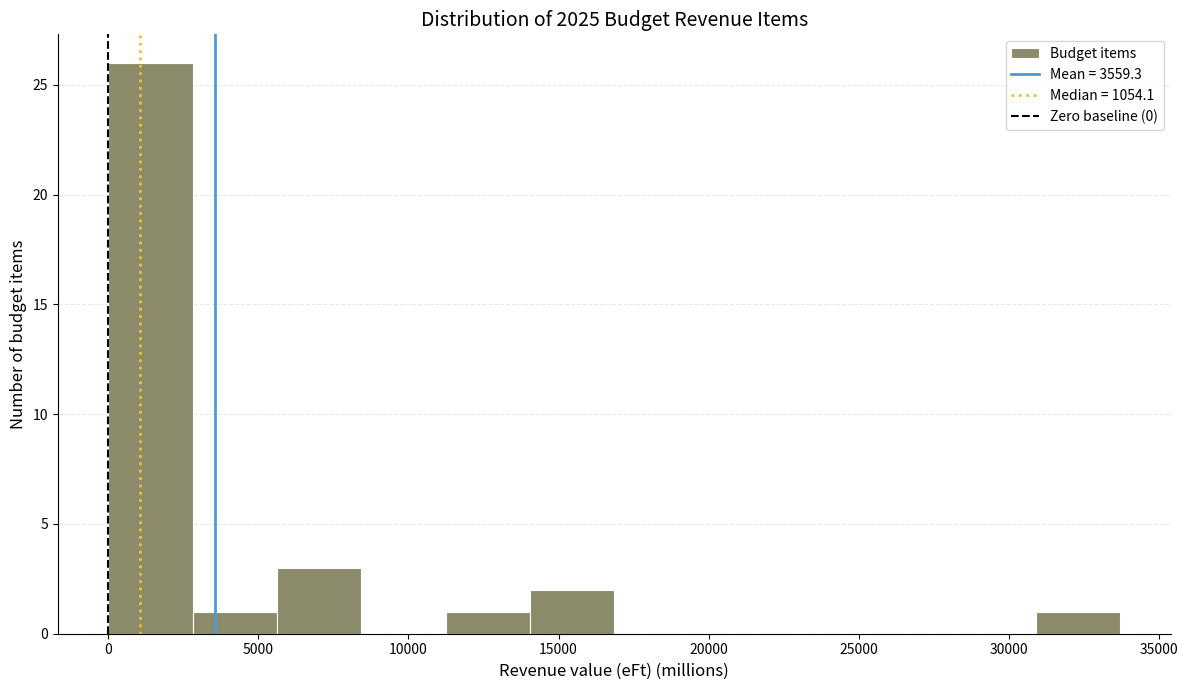

Reading left to right, transcribe this chart: for each bar, give the range it covers on the x-axis and its height. Neither the bar edges nor the heights are printed on the chart, so give them approximately, as read against the axes.

0 to 3000: 26
3000 to 5500: 1
5500 to 8500: 3
8500 to 11000: 0
11000 to 14000: 1
14000 to 17000: 2
17000 to 19500: 0
19500 to 22500: 0
22500 to 25500: 0
25500 to 28000: 0
28000 to 31000: 0
31000 to 33500: 1